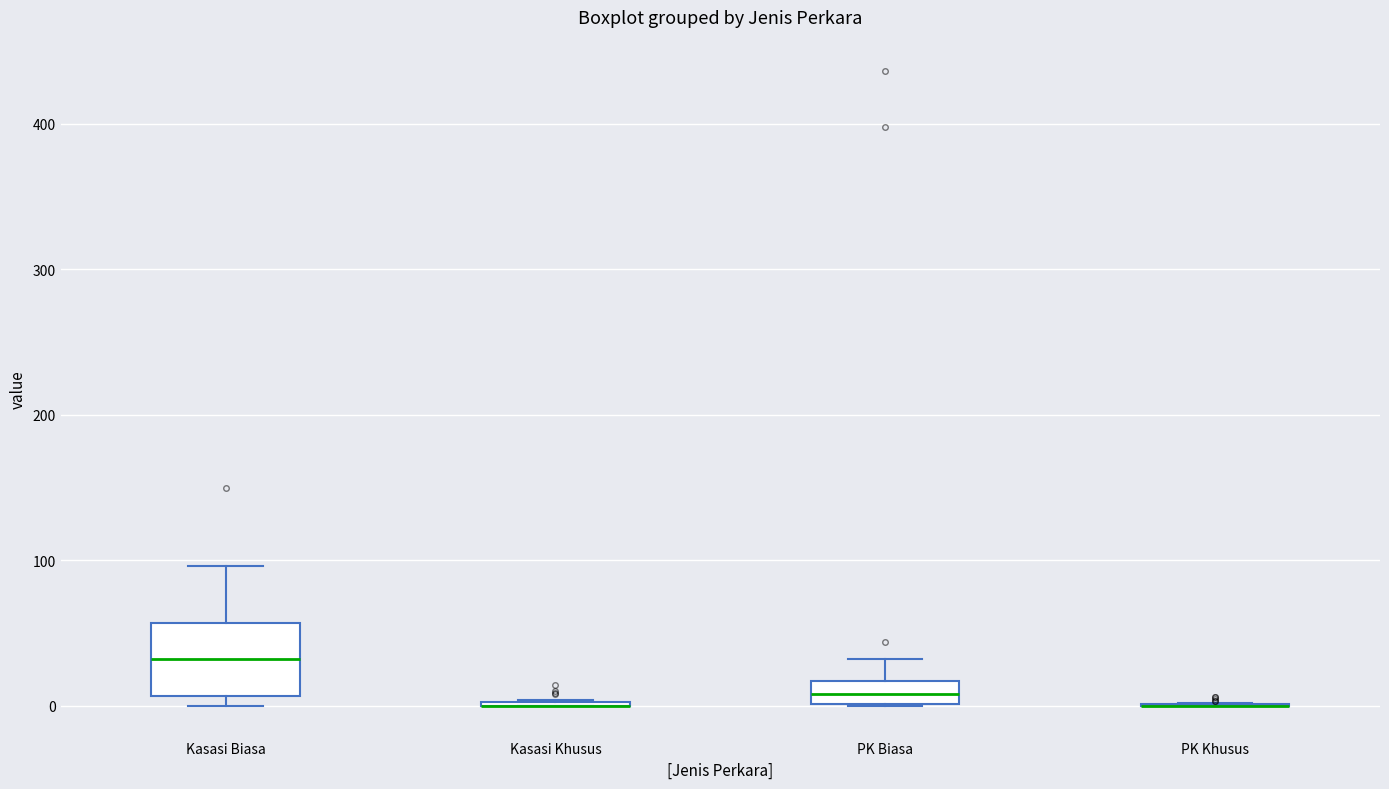

Reading left to right, transcribe this box plot: for each box, give where its median line is, the range the box spans, and where its two whiskers end, as read against the y-axis. The values are not printed on the chart, so give them approximately, as read against the axis.

Kasasi Biasa: median 30, box 10 to 60, whiskers 0 to 100
Kasasi Khusus: box collapsed to a line at 0, whiskers 0 to 0
PK Biasa: median 10, box 0 to 20, whiskers 0 to 30
PK Khusus: box collapsed to a line at 0, whiskers 0 to 0